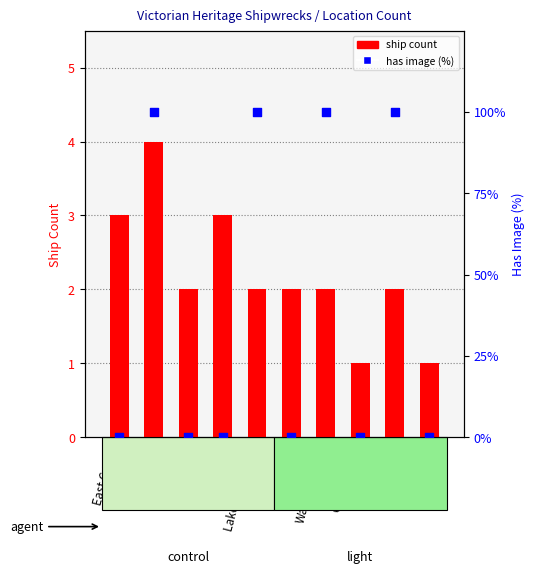

Which series has the largest total across all categories?

has image (%)